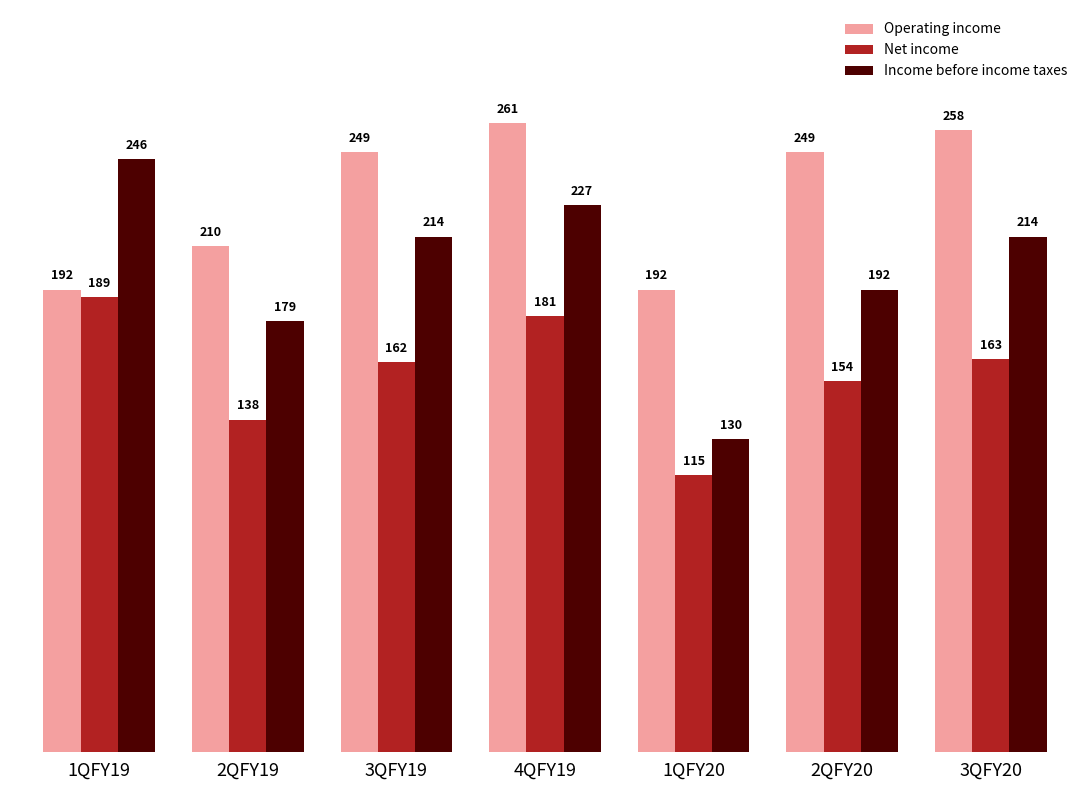

At how many categories does at least one series exceed 139?

7